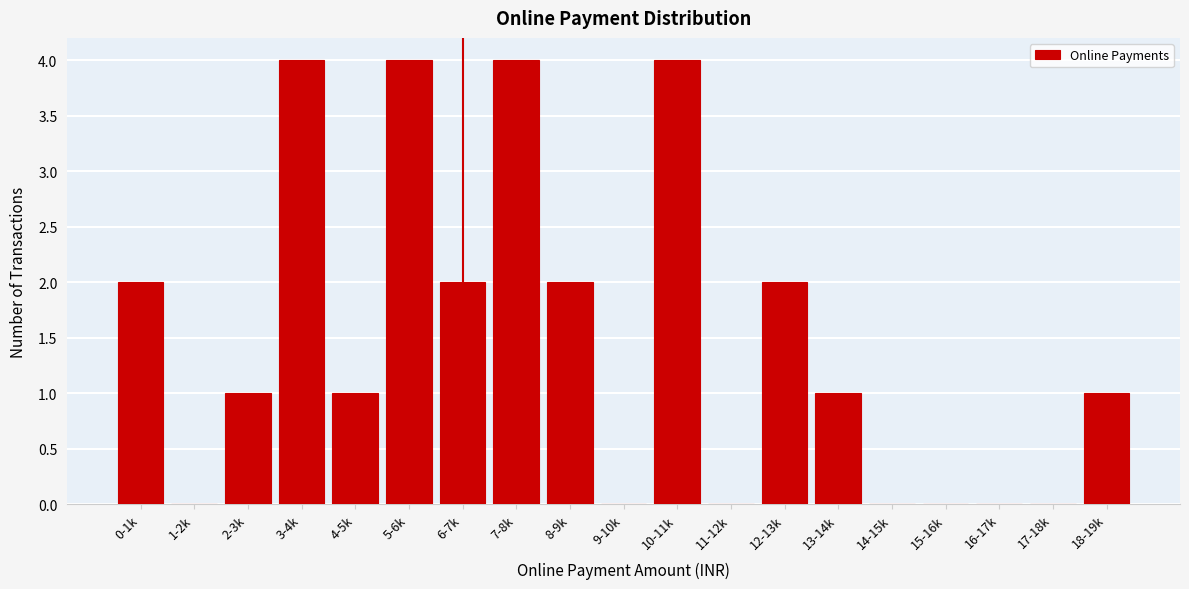

The value at 14-15k is 2. True or false?

False